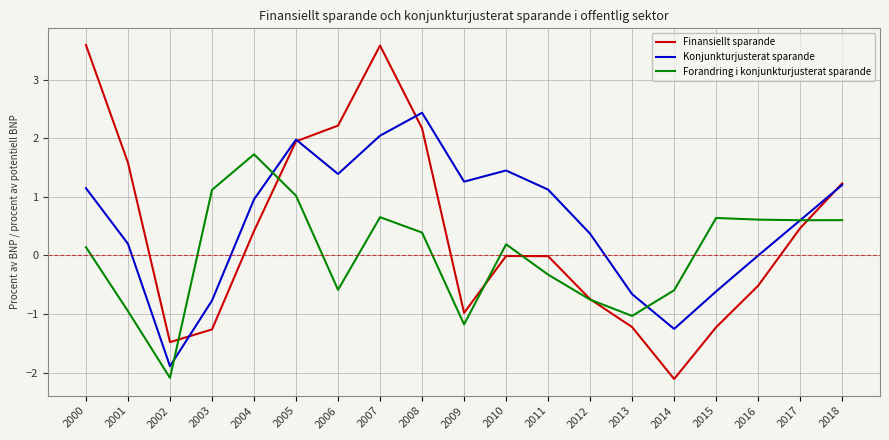

Is it true that Konjunkturjusterat sparande equals 1.7 at 2009?

False